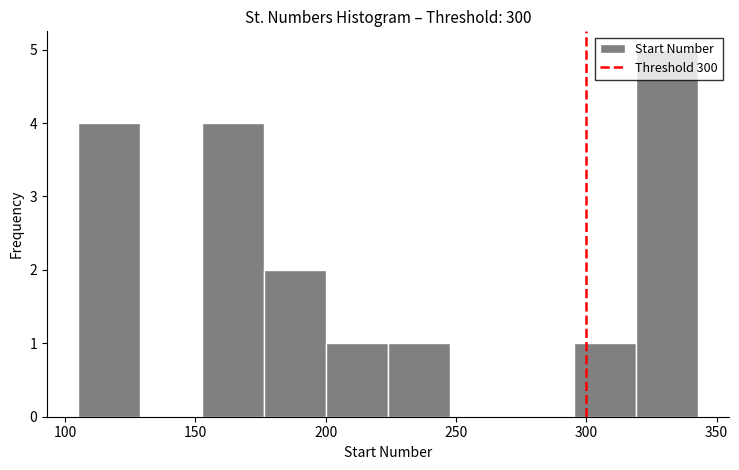

Over which range of the x-axis is the bar tallest?

320 to 345